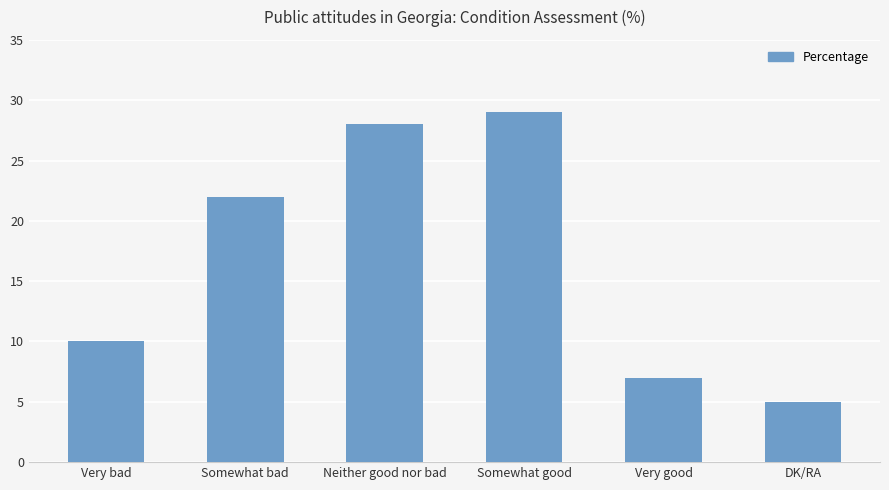

What value does the data have at Somewhat good, to the nearest 5?

30